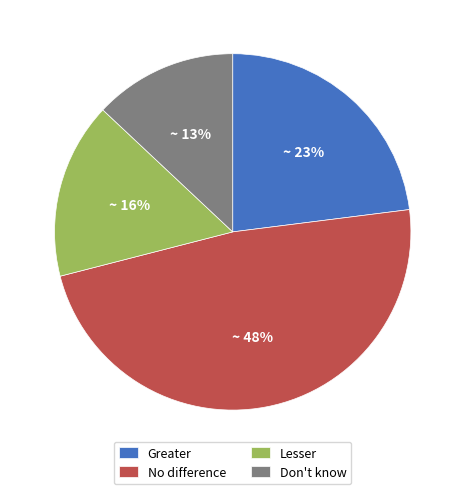

Is it true that Don't know is 13% of the pie?

True